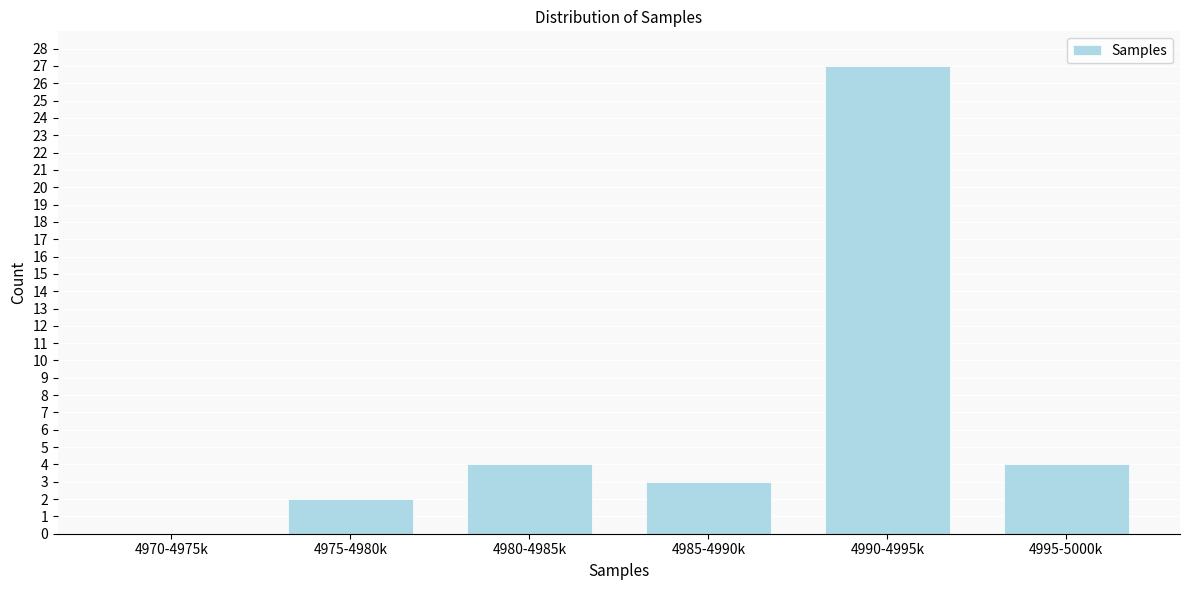

Reading left to right, transcribe all the data shown in this chart.

4970-4975k=0	4975-4980k=2	4980-4985k=4	4985-4990k=3	4990-4995k=27	4995-5000k=4